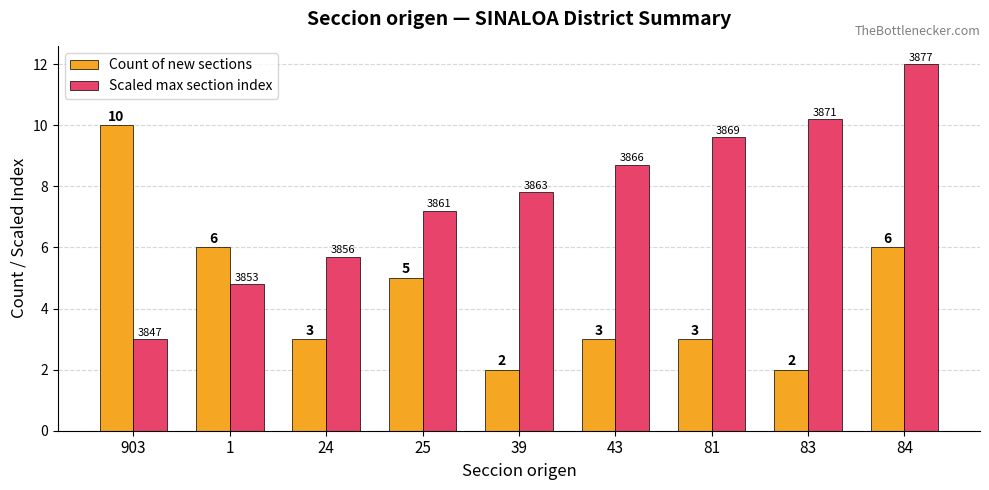

Between 43 and 81, which series saw the biggest shift?

Scaled max section index